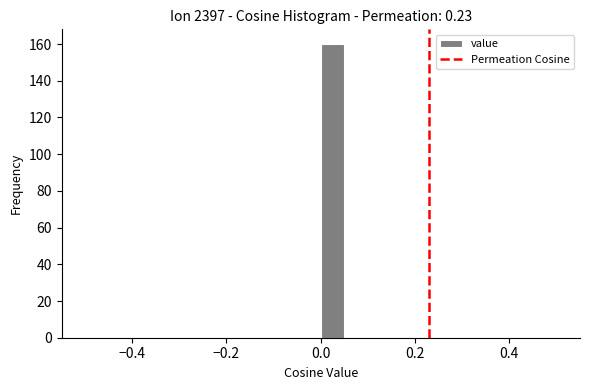

Read against the x-axis, roughly where is the centre of the tallest bar?

0.02